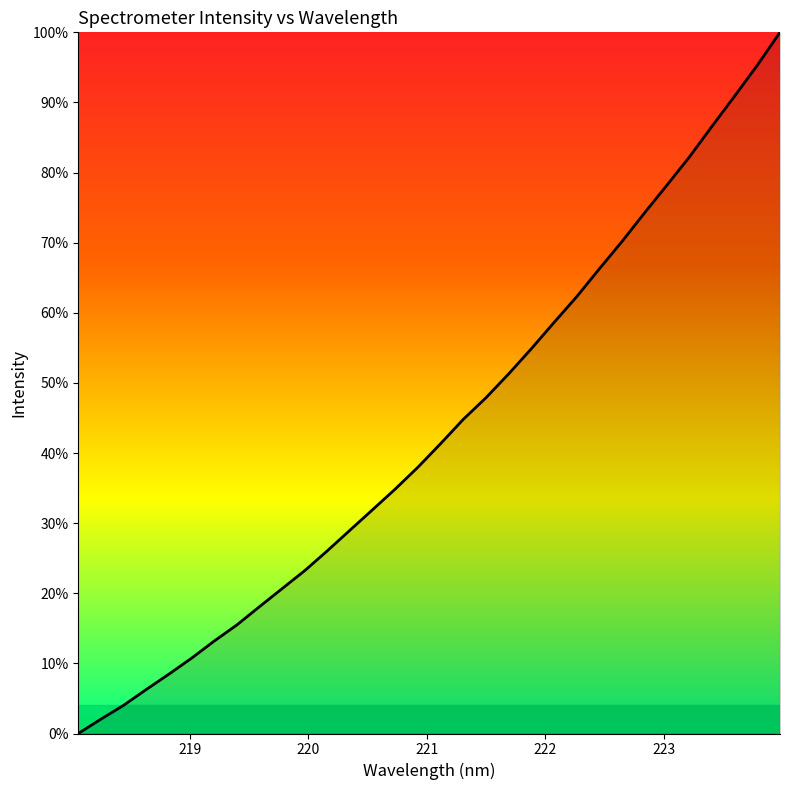

What is the maximum value shown in the chart?

100.0